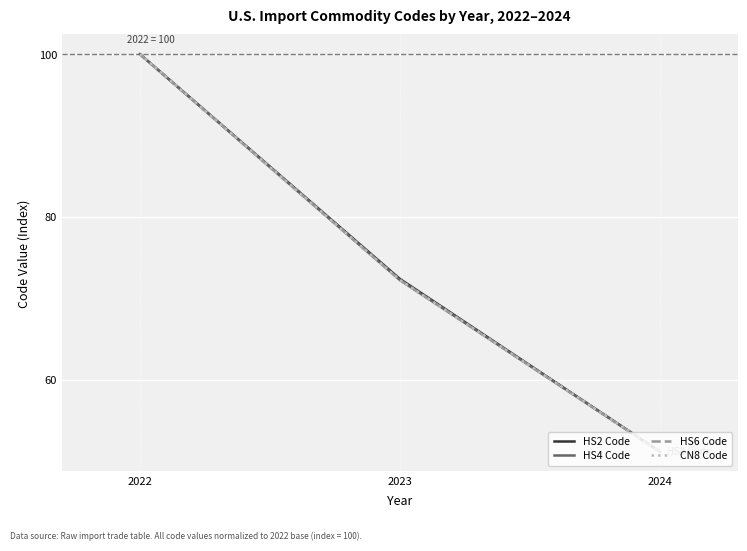

The HS4 Code series shows 128.8 at 2023. True or false?

False